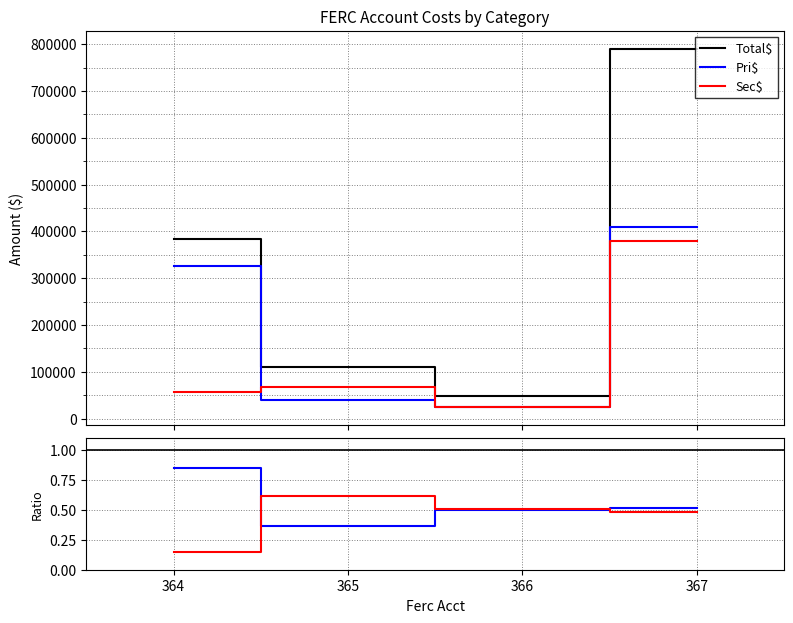

What is the difference between the highest and lowest values at 364?

382915.9